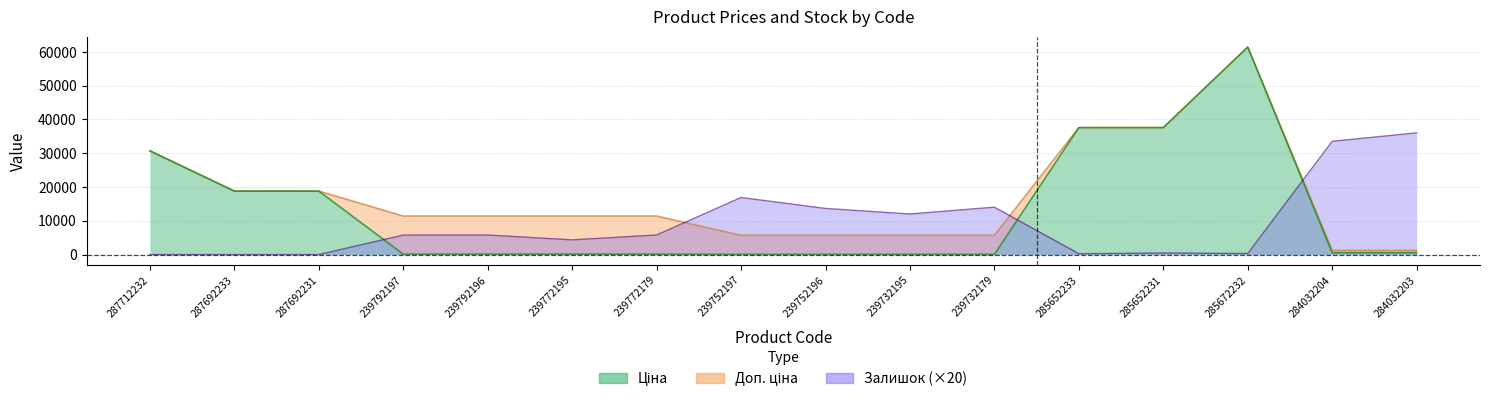

What is the total value across all series at 284032204?

35314.4